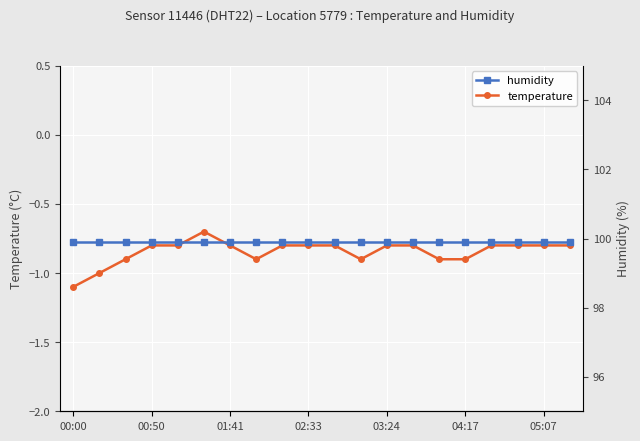

The temperature series shows -1.4 at 03:24. True or false?

False